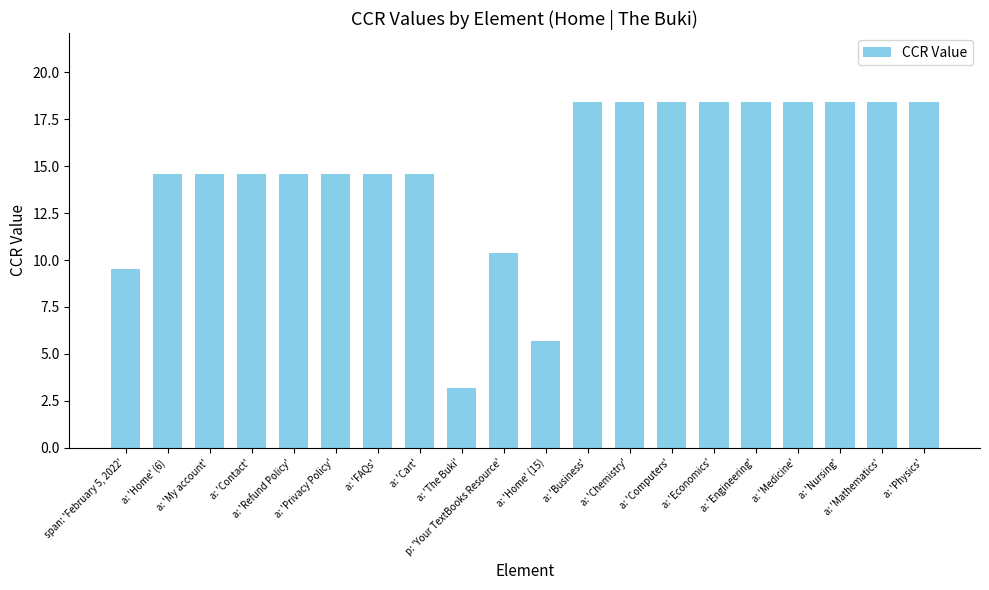

How many series are shown in this chart?

1